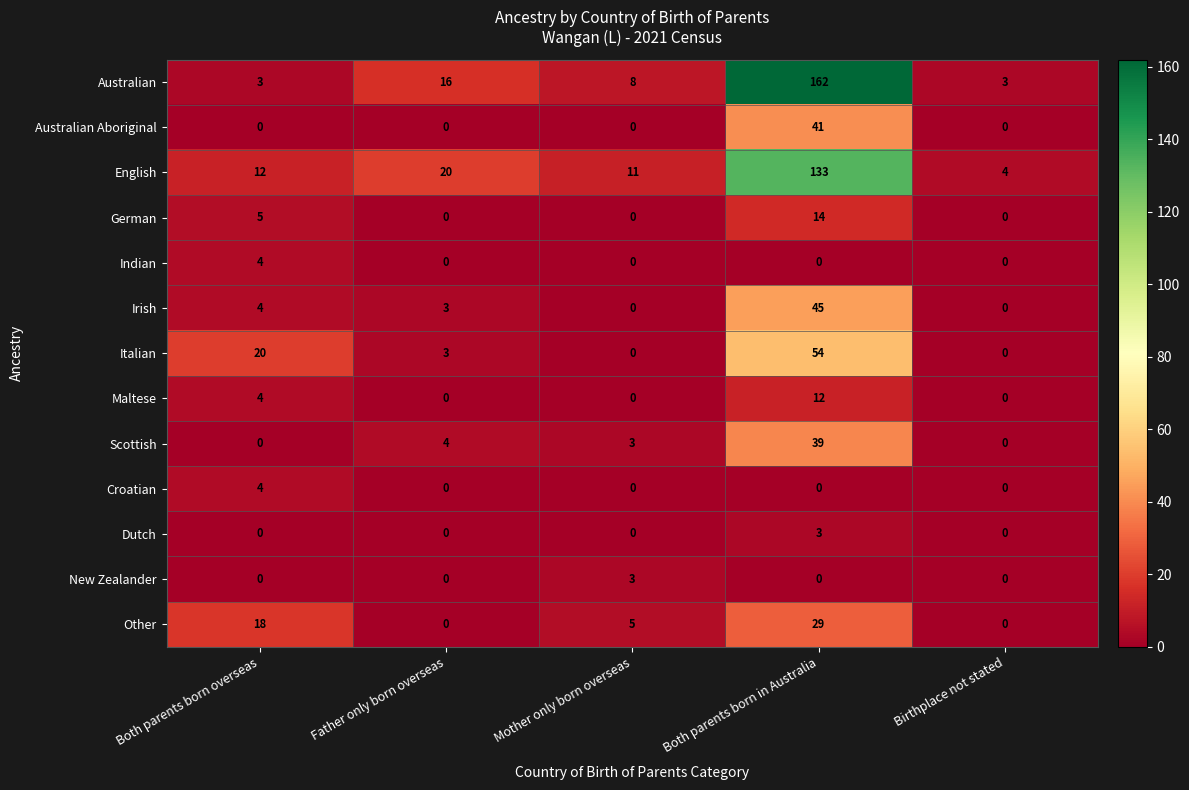

What is the difference between the maximum and minimum values in the Scottish series?

39